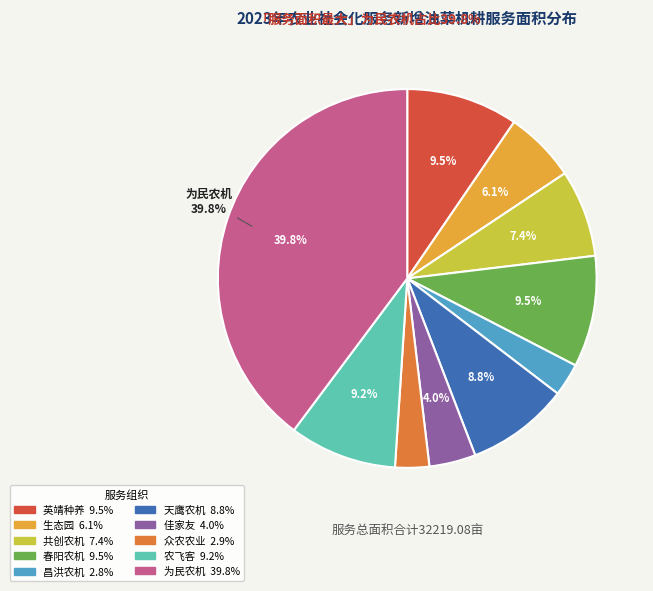

Is there a majority slice in this chart?

No